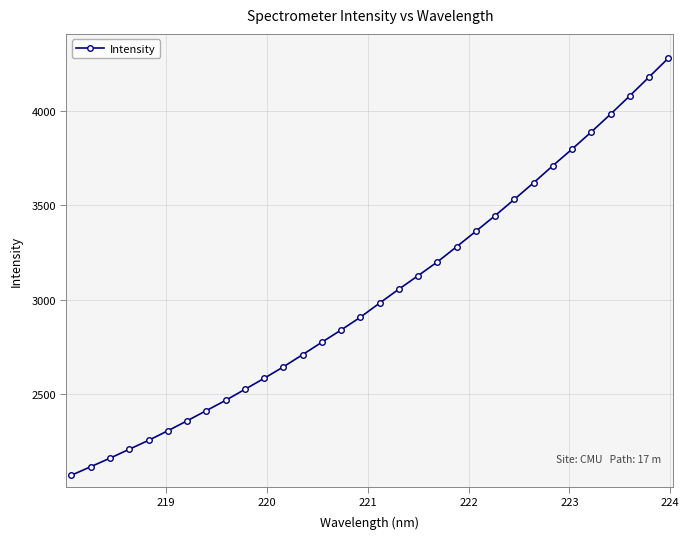

What is the value of the 4th point from the left?

2209.2